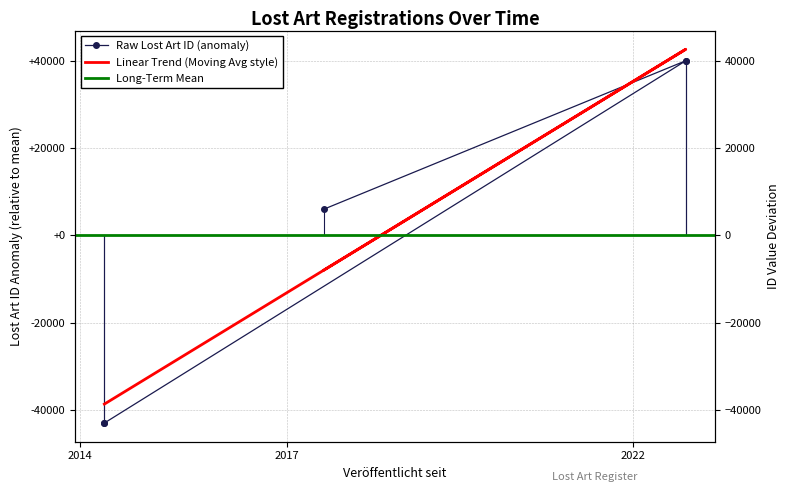

Between 2017-07-14 and 2022-10-05, which is larger?

2022-10-05